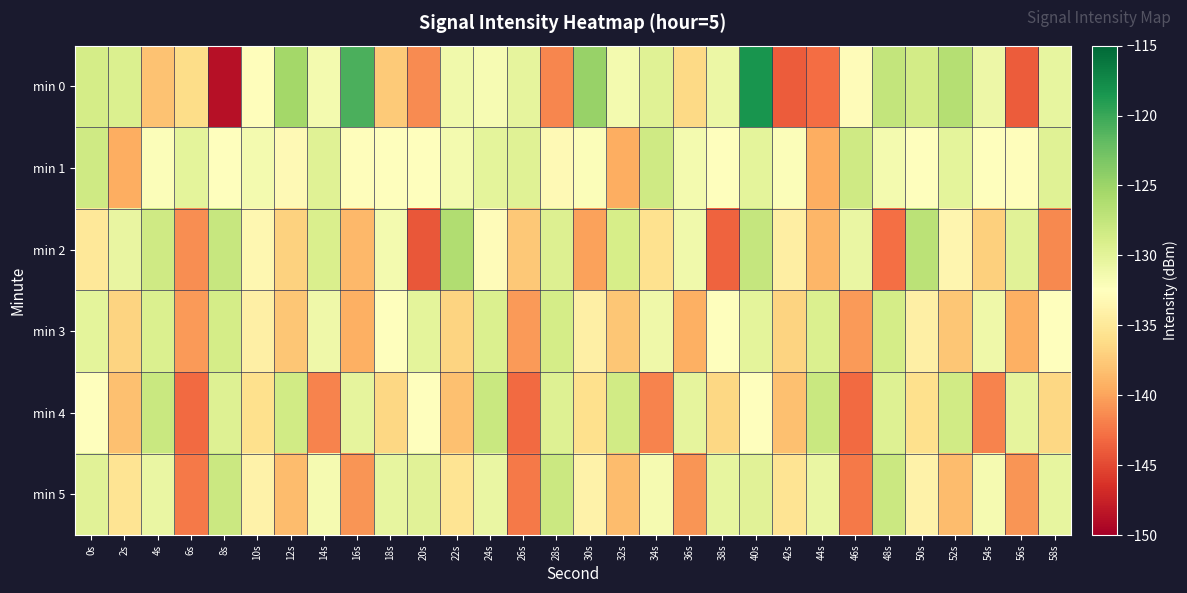

How many distinct data groups are displayed?

6